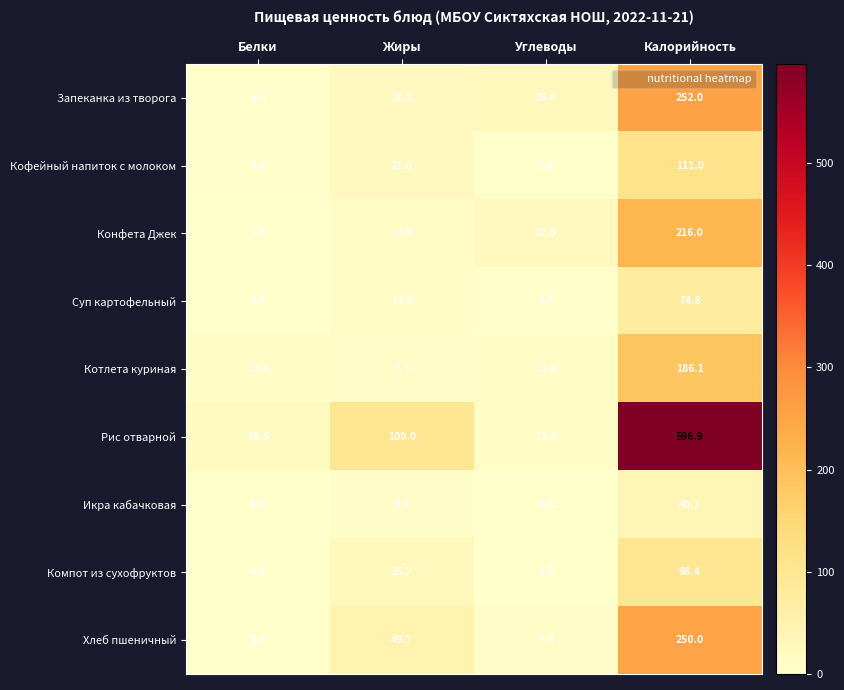

What is the difference between the Запеканка из творога values at Белки and Углеводы?

20.1